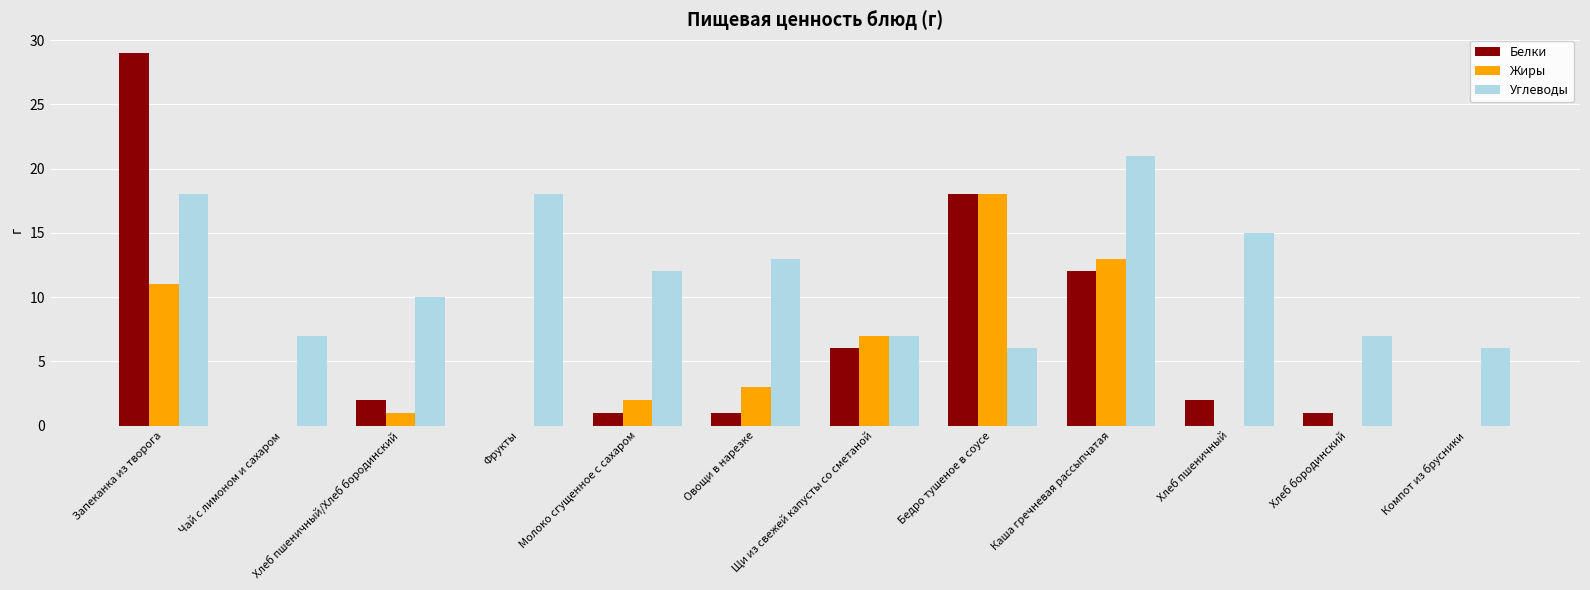

Is it true that Углеводы equals 6 at Компот из брусники?

True